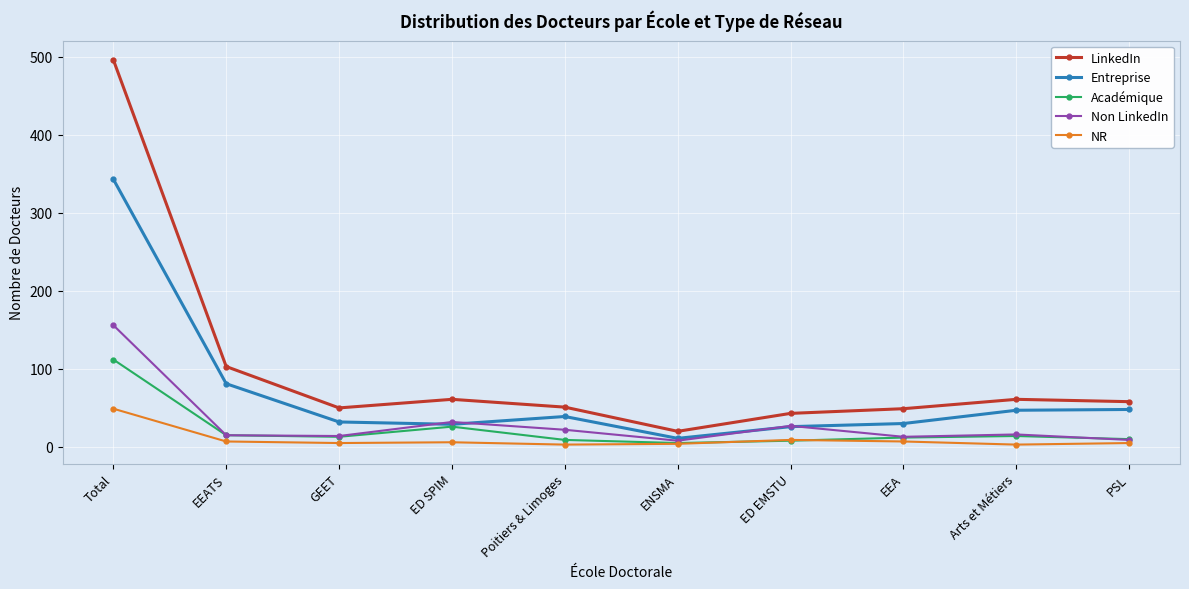

Is it true that Entreprise equals 83 at Arts et Métiers?

False